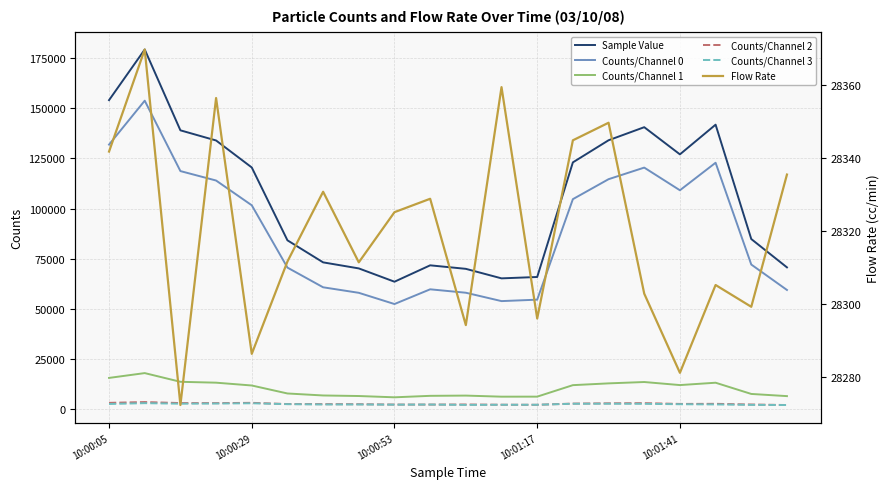

What is the average value of the Flow Rate series?

28320.1